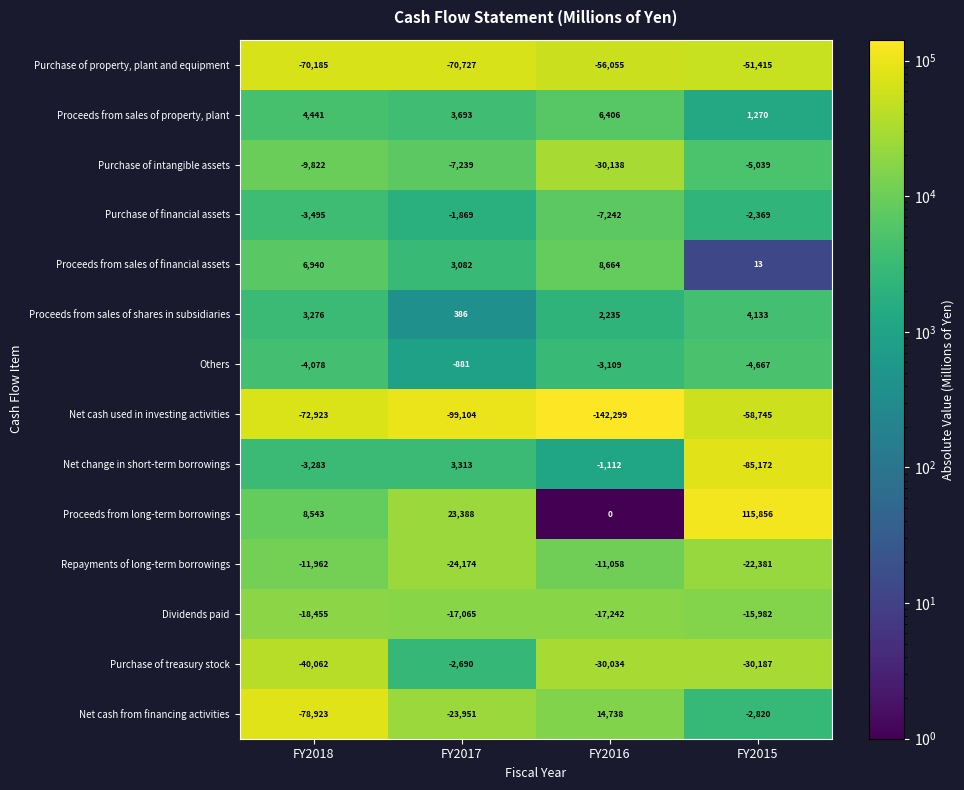

At FY2017, list the series in order from largest to smallest.

Proceeds from long-term borrowings, Proceeds from sales of property, plant, Net change in short-term borrowings, Proceeds from sales of financial assets, Proceeds from sales of shares in subsidiaries, Others, Purchase of financial assets, Purchase of treasury stock, Purchase of intangible assets, Dividends paid, Net cash from financing activities, Repayments of long-term borrowings, Purchase of property, plant and equipment, Net cash used in investing activities